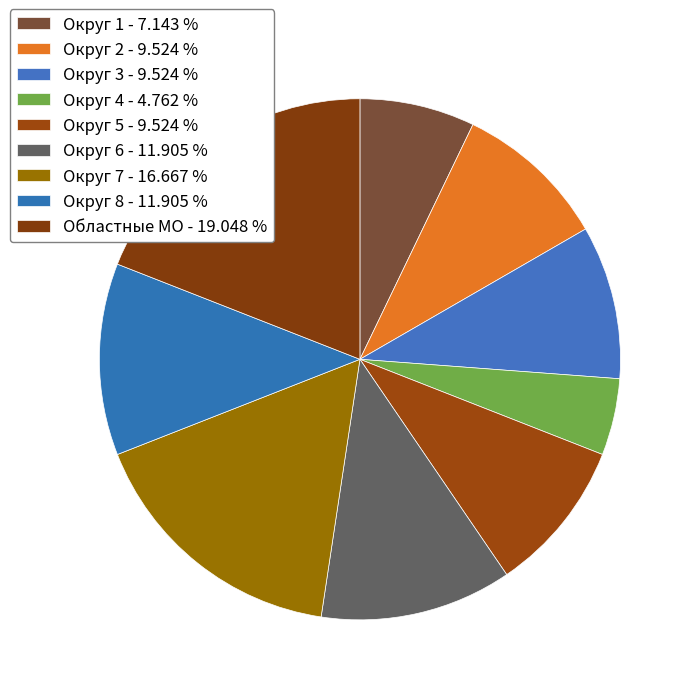

Which category has the smallest portion of the pie?

Округ 4